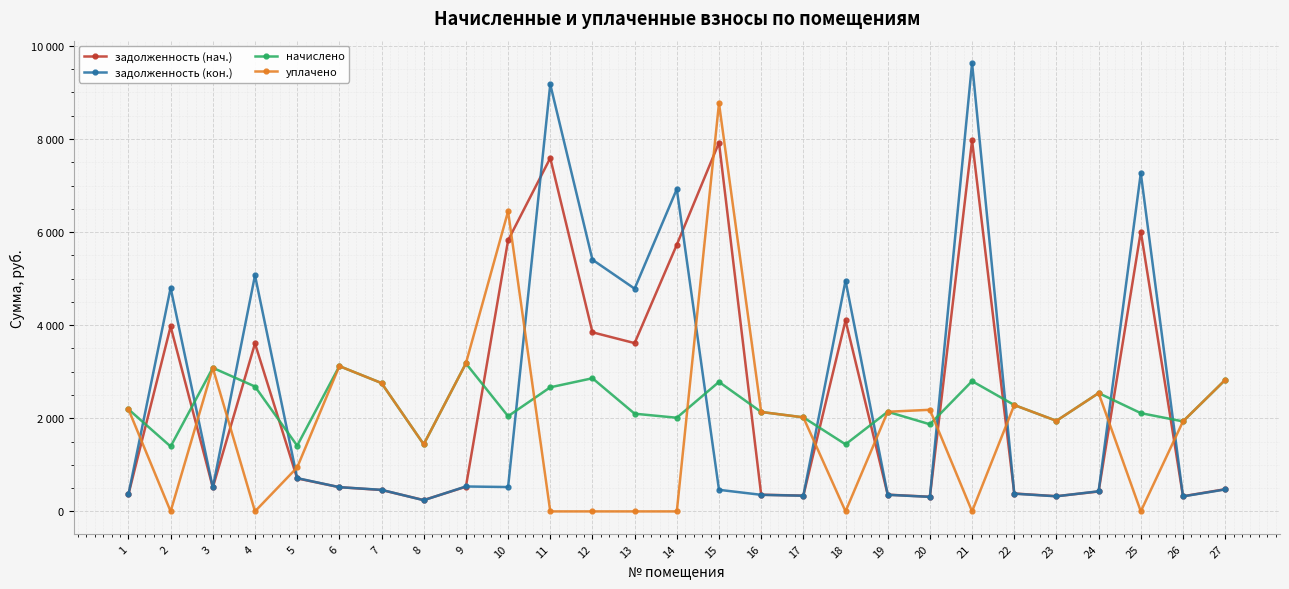

The value of уплачено at 15 is 8769.6. True or false?

True